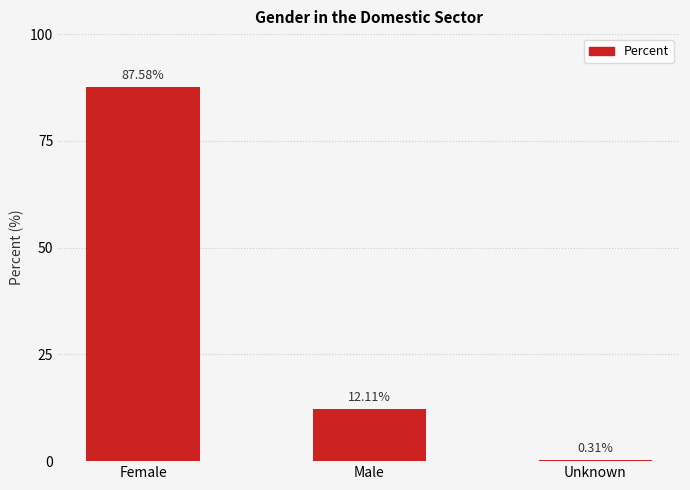

Which has a higher value, Male or Female?

Female